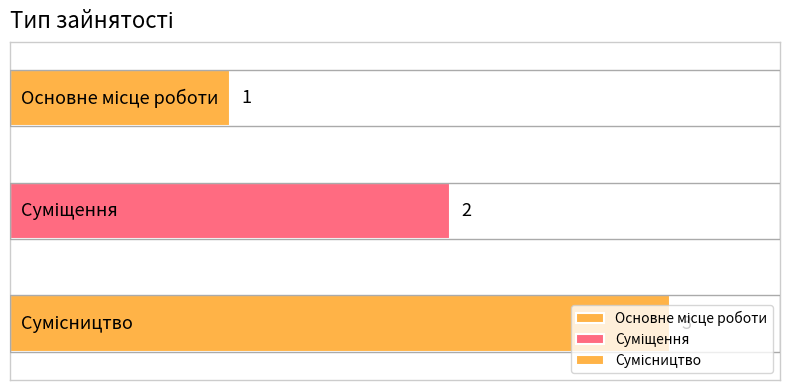

Where does the data first go above 2?

Сумісництво